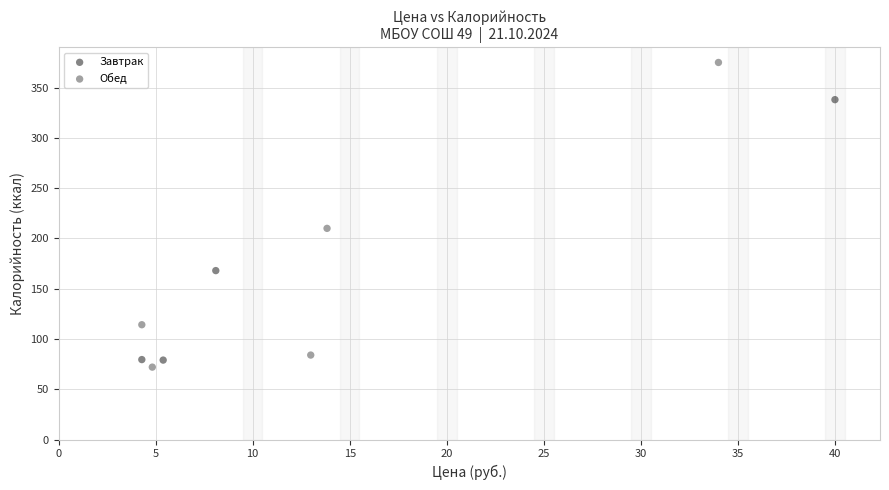

Which series has the largest Y range (max minus min)?

Обед